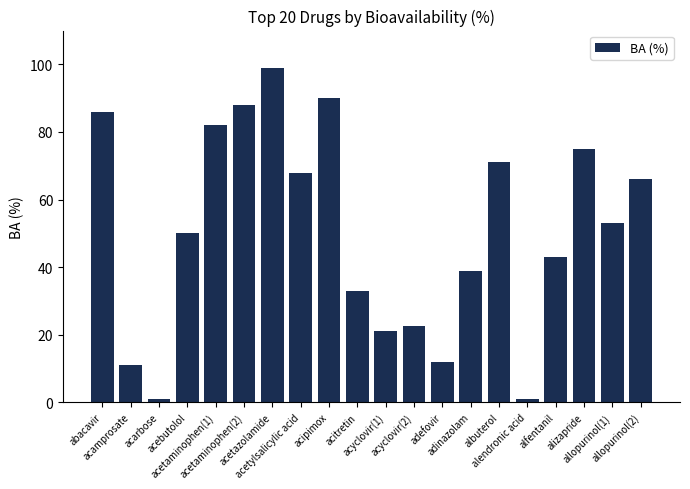

What is the change in value from acetazolamide to albuterol?

-28.0